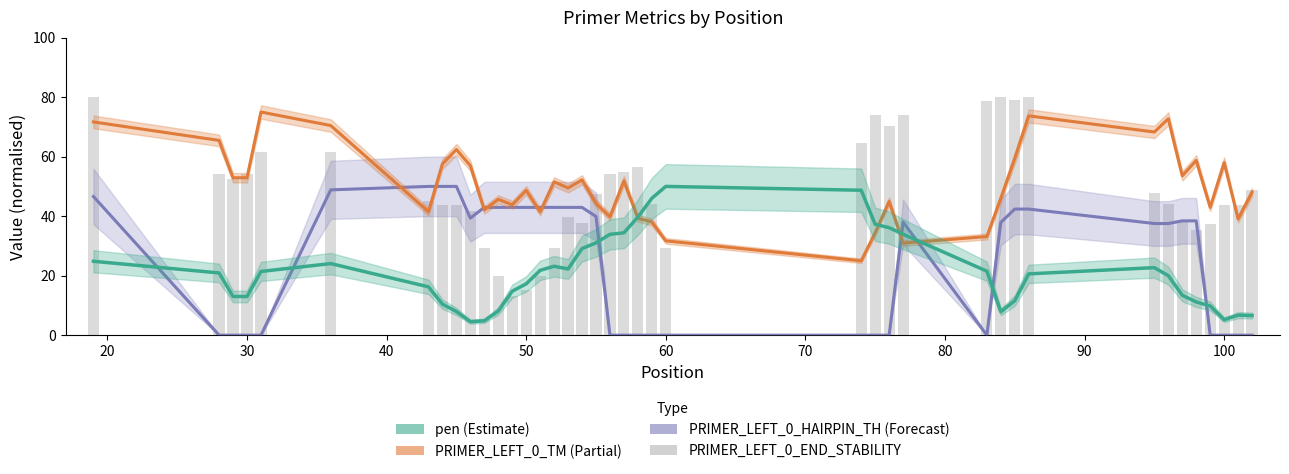

How many groups of bars are there?

40